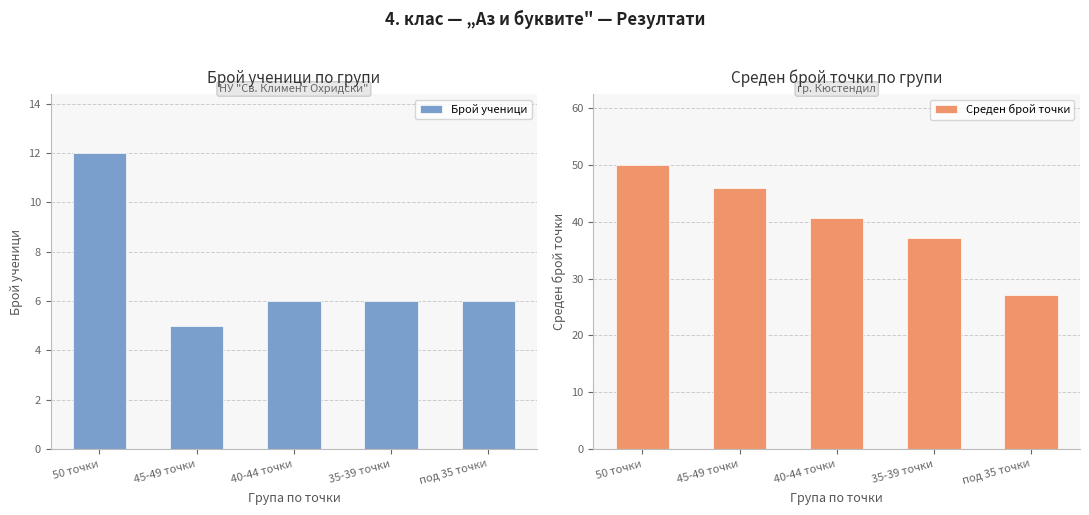

Reading left to right, extract all data points from this chart.

Брой ученици: 12.0	5.0	6.0	6.0	6.0
Среден брой точки: 50.0	46.0	40.7	37.2	27.2